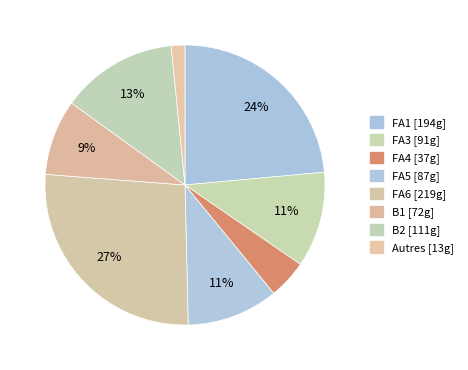

How many segments does this pie chart have?

8